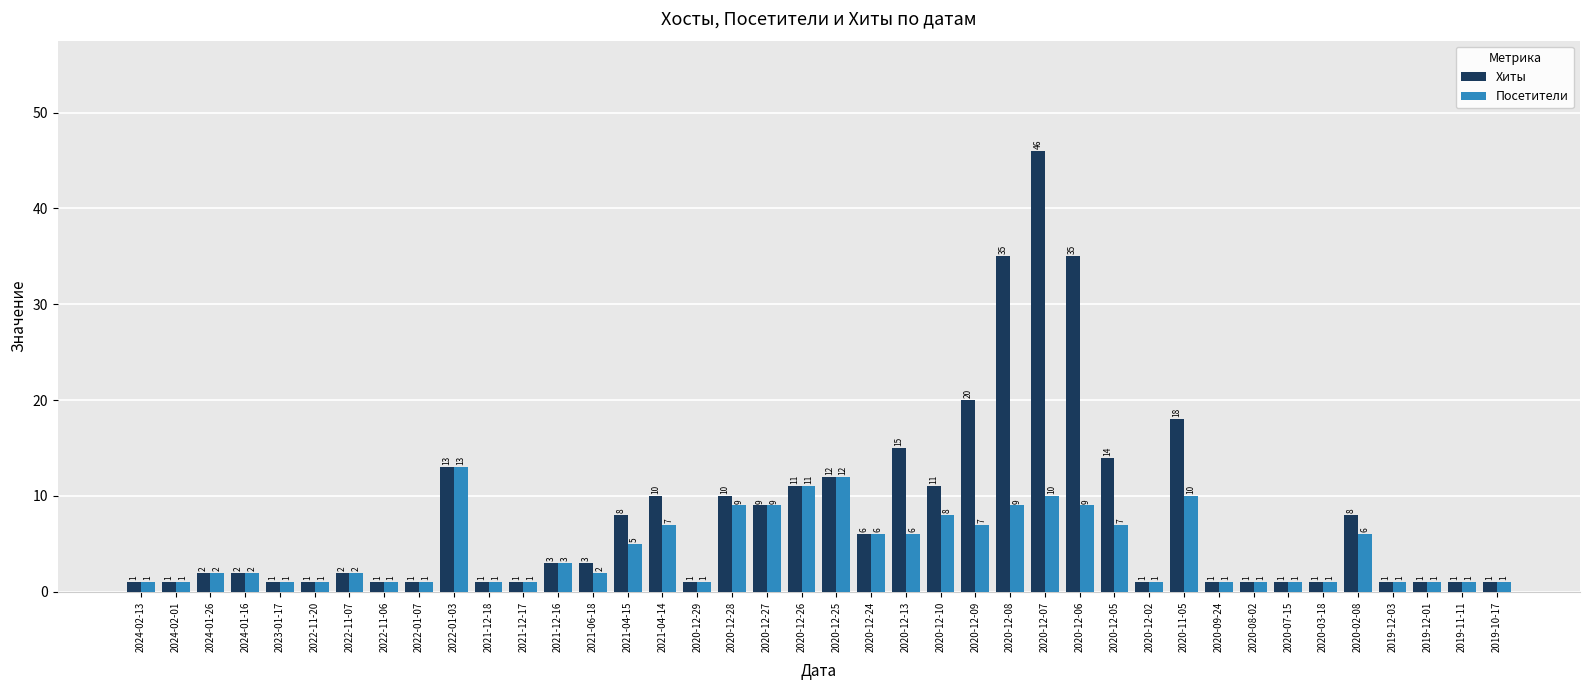

Reading left to right, extract all data points from this chart.

Хиты: 2024-02-13=1	2024-02-01=1	2024-01-26=2	2024-01-16=2	2023-01-17=1	2022-11-20=1	2022-11-07=2	2022-11-06=1	2022-01-07=1	2022-01-03=13	2021-12-18=1	2021-12-17=1	2021-12-16=3	2021-06-18=3	2021-04-15=8	2021-04-14=10	2020-12-29=1	2020-12-28=10	2020-12-27=9	2020-12-26=11	2020-12-25=12	2020-12-24=6	2020-12-13=15	2020-12-10=11	2020-12-09=20	2020-12-08=35	2020-12-07=46	2020-12-06=35	2020-12-05=14	2020-12-02=1	2020-11-05=18	2020-09-24=1	2020-08-02=1	2020-07-15=1	2020-03-18=1	2020-02-08=8	2019-12-03=1	2019-12-01=1	2019-11-11=1	2019-10-17=1
Посетители: 2024-02-13=1	2024-02-01=1	2024-01-26=2	2024-01-16=2	2023-01-17=1	2022-11-20=1	2022-11-07=2	2022-11-06=1	2022-01-07=1	2022-01-03=13	2021-12-18=1	2021-12-17=1	2021-12-16=3	2021-06-18=2	2021-04-15=5	2021-04-14=7	2020-12-29=1	2020-12-28=9	2020-12-27=9	2020-12-26=11	2020-12-25=12	2020-12-24=6	2020-12-13=6	2020-12-10=8	2020-12-09=7	2020-12-08=9	2020-12-07=10	2020-12-06=9	2020-12-05=7	2020-12-02=1	2020-11-05=10	2020-09-24=1	2020-08-02=1	2020-07-15=1	2020-03-18=1	2020-02-08=6	2019-12-03=1	2019-12-01=1	2019-11-11=1	2019-10-17=1